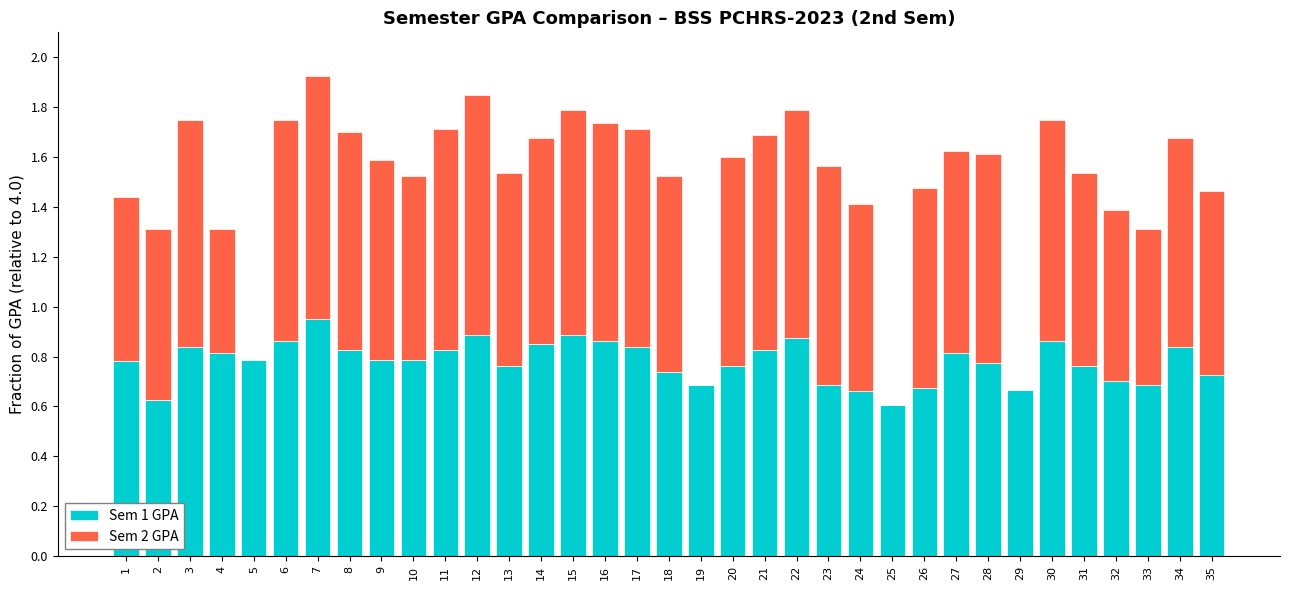

What is the total value across all series at 7?

1.9